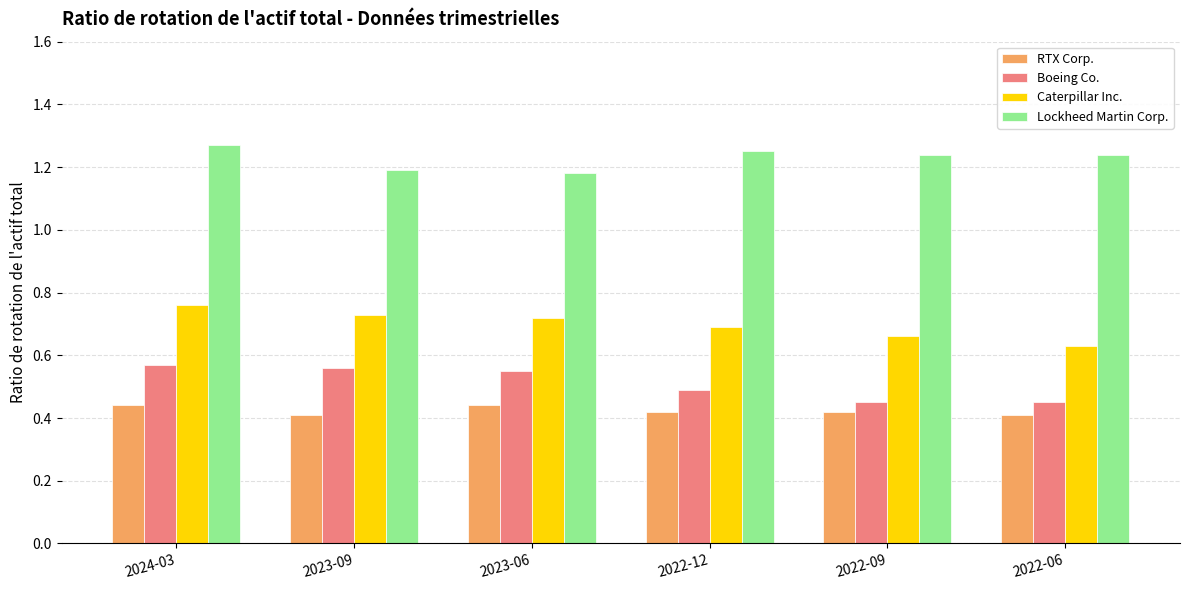

At 2024-03, list the series in order from largest to smallest.

Lockheed Martin Corp., Caterpillar Inc., Boeing Co., RTX Corp.